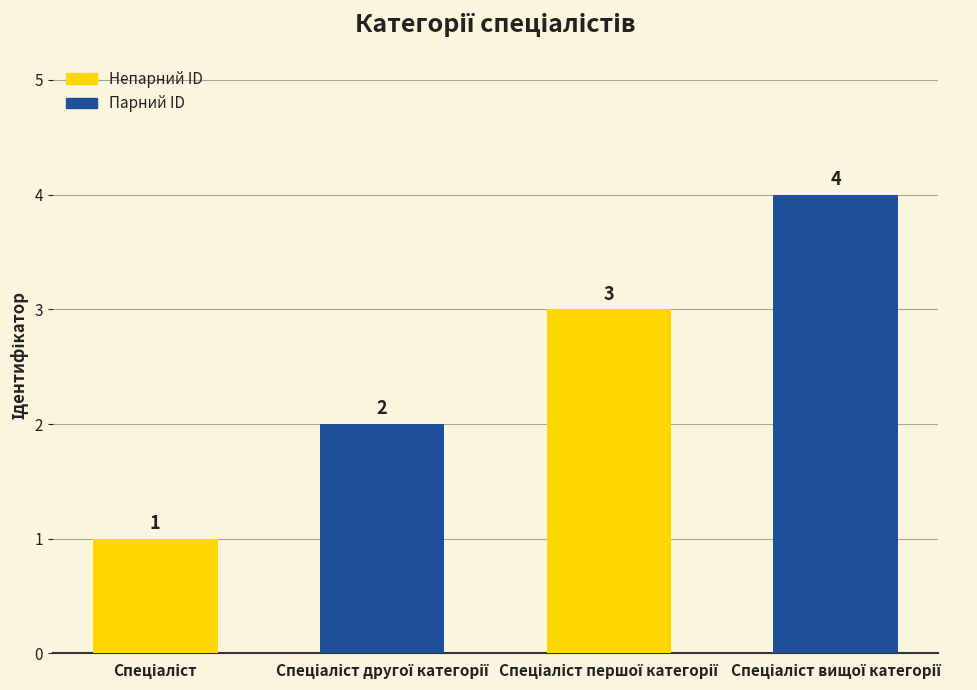

Count the values in the range 2 to 4.

3